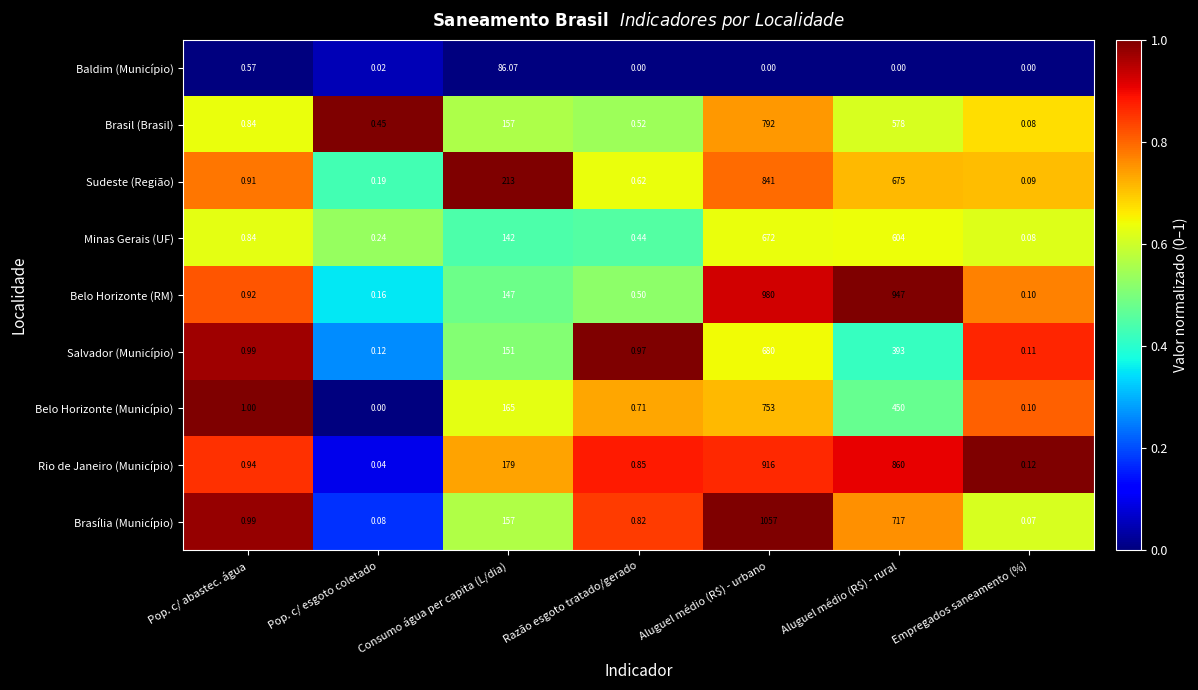

Which series has the widest spread of values?

Brasília (Município)